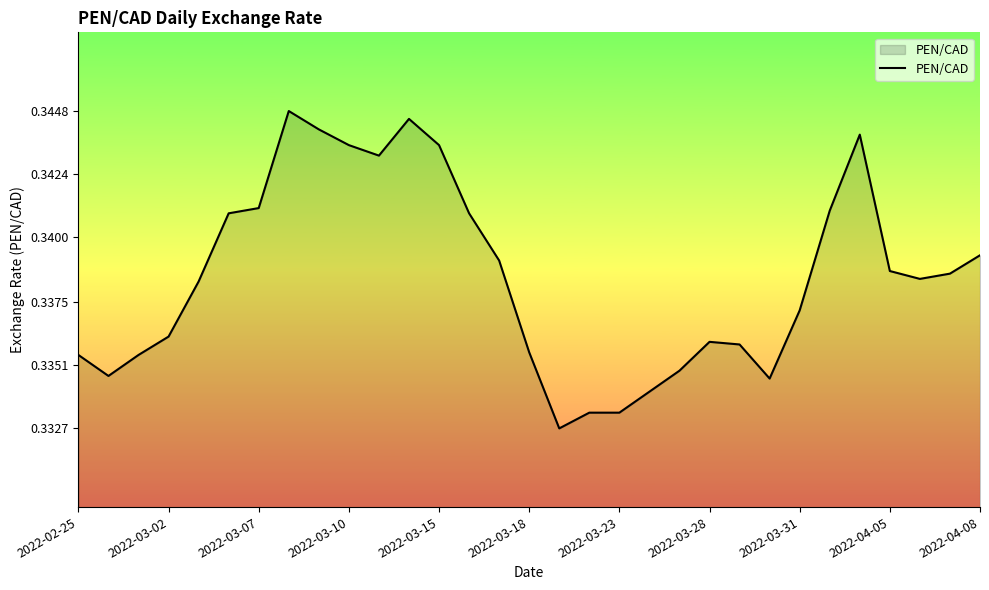

How many lines are shown in the chart?

1